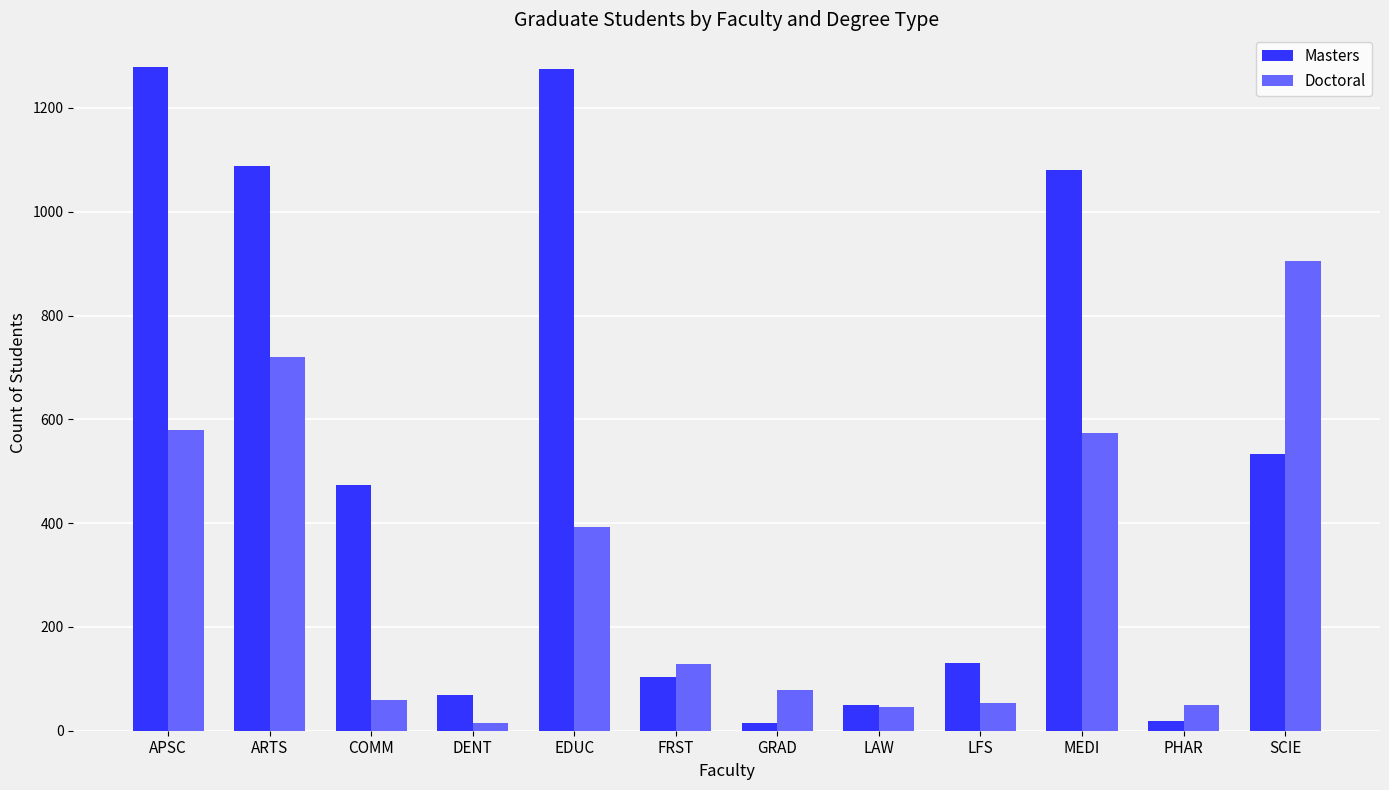

Are the bars horizontal?

No